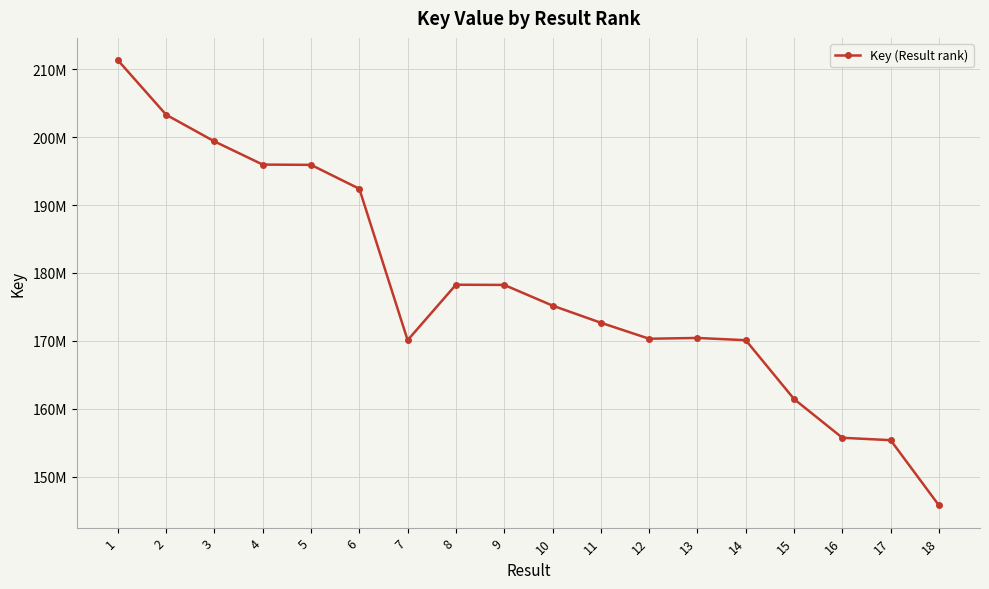

What is the value of the 17th point from the left?

155390151